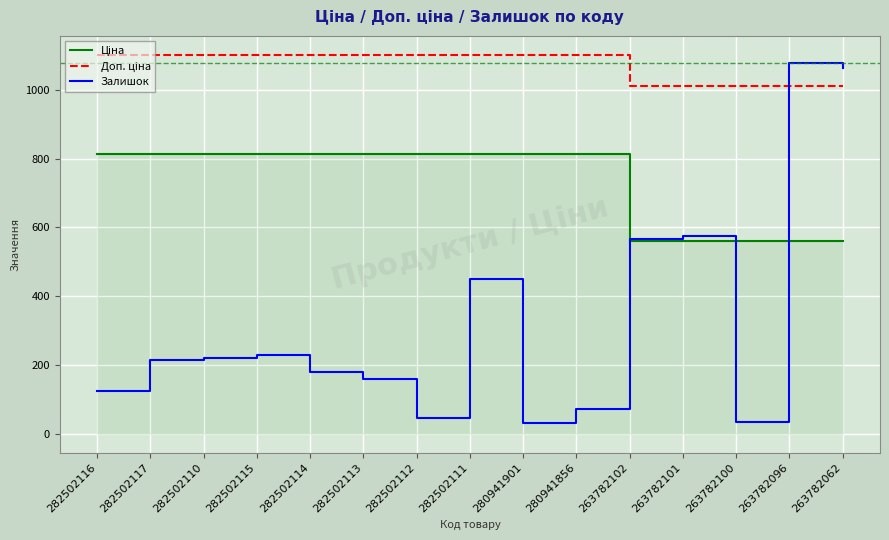

Reading left to right, transcribe all the data shown in this chart.

Ціна: 813.0	813.0	813.0	813.0	813.0	813.0	813.0	813.0	813.0	813.0	560.2	560.2	560.2	560.2	560.2
Доп. ціна: 1101.8	1101.8	1101.8	1101.8	1101.8	1101.8	1101.8	1101.8	1101.8	1101.8	1011.0	1011.0	1011.0	1011.0	1011.0
Залишок: 125.0	214.0	219.0	229.0	178.0	158.0	46.0	450.0	32.0	71.0	566.0	575.0	33.0	1079.0	1063.0